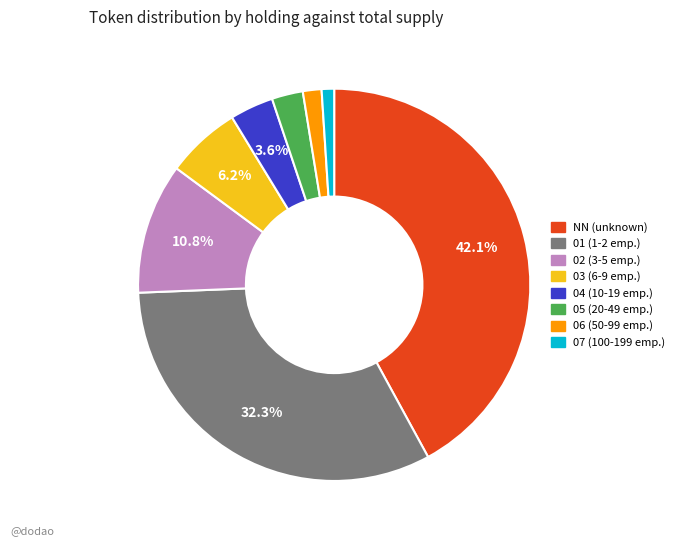

To the nearest percent, what percentage of the pie is 04?

4%